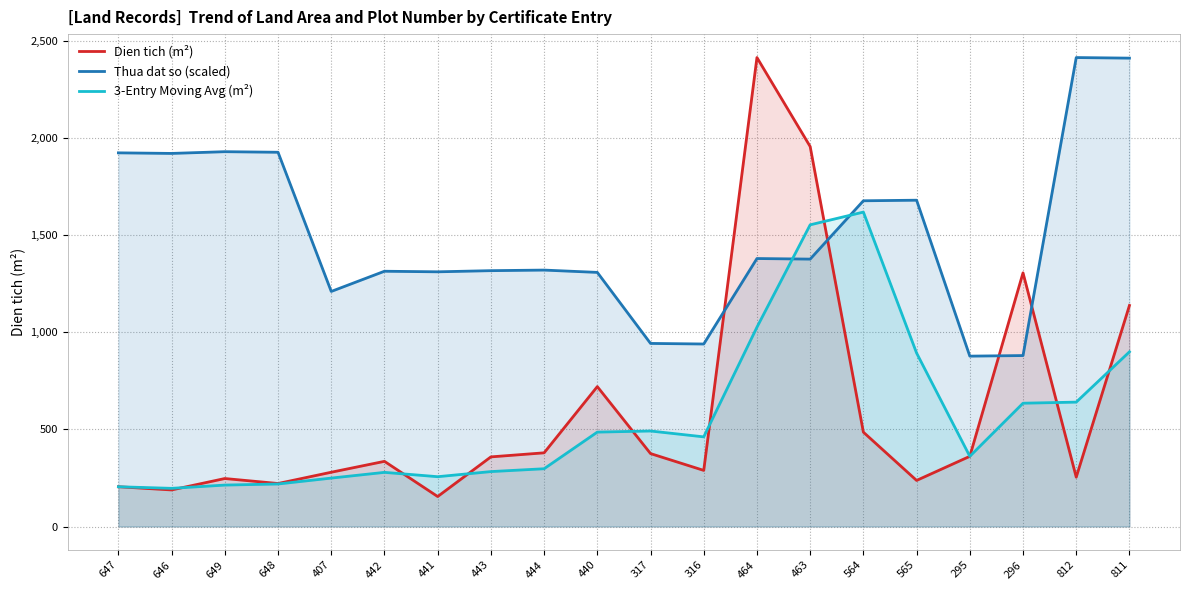

Which series has the largest total across all categories?

Thua dat so (scaled)